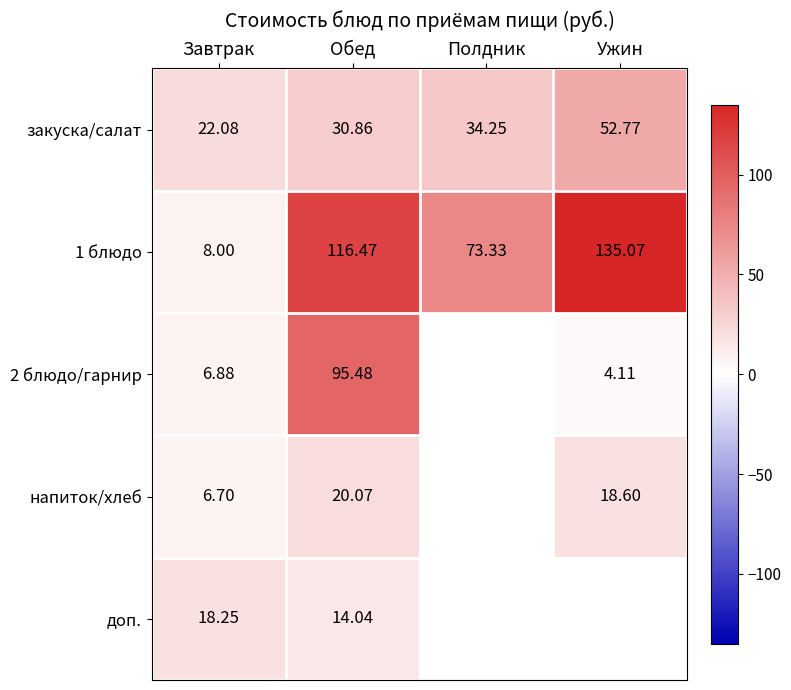

Is the value of закуска/салат at Обед greater than the value of 1 блюдо at Обед?

No